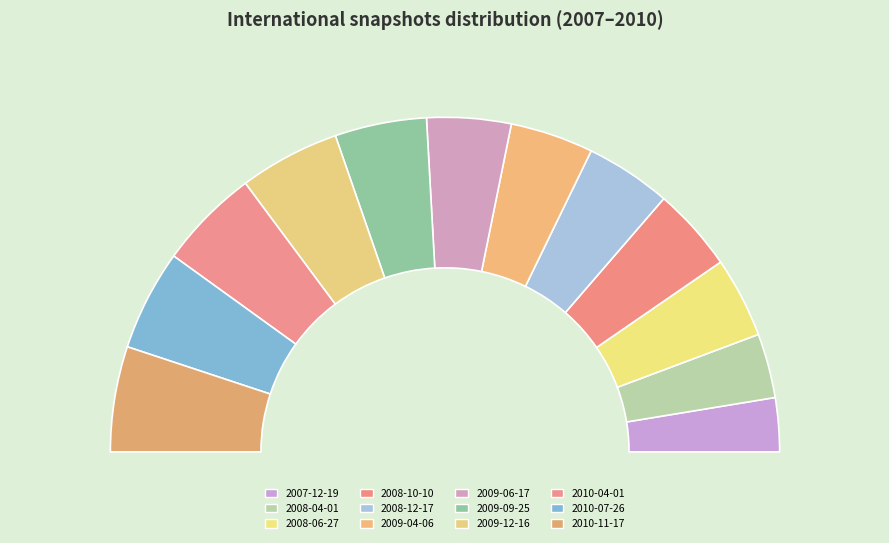

To the nearest percent, what portion does 2008-10-10 represent?

8%